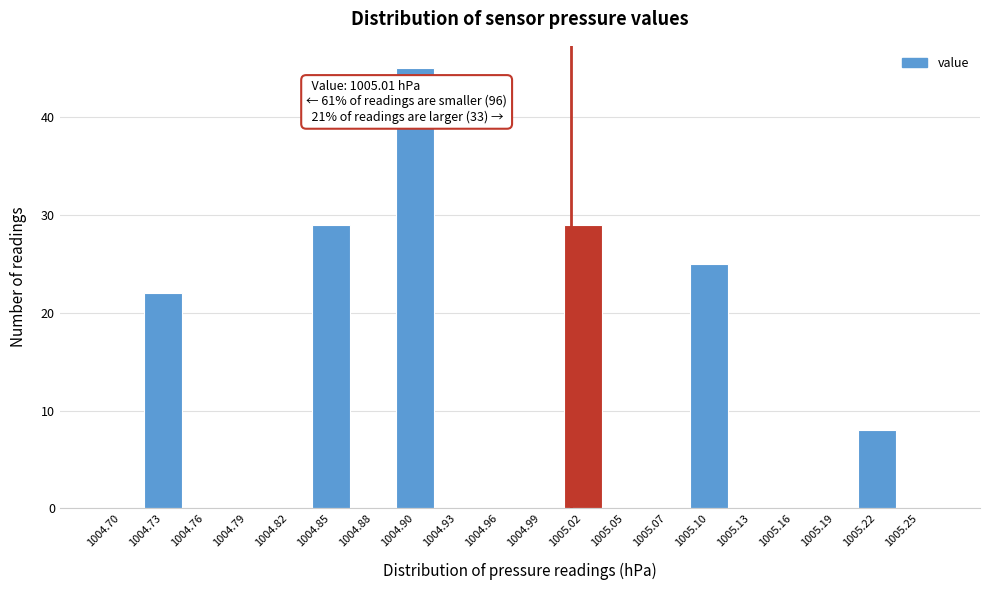

Which range on the x-axis has the tallest bar?

1004.890 to 1004.920